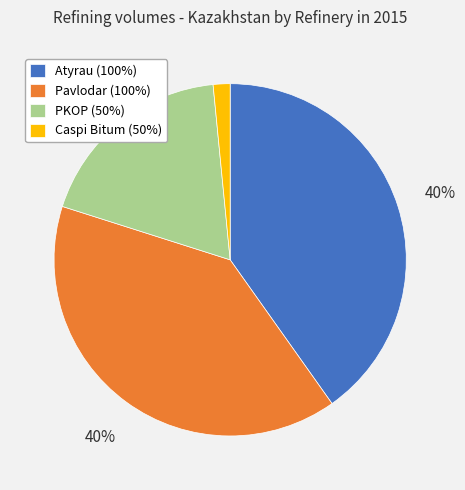

The Atyrau (100%) slice represents 40% of the pie. True or false?

True